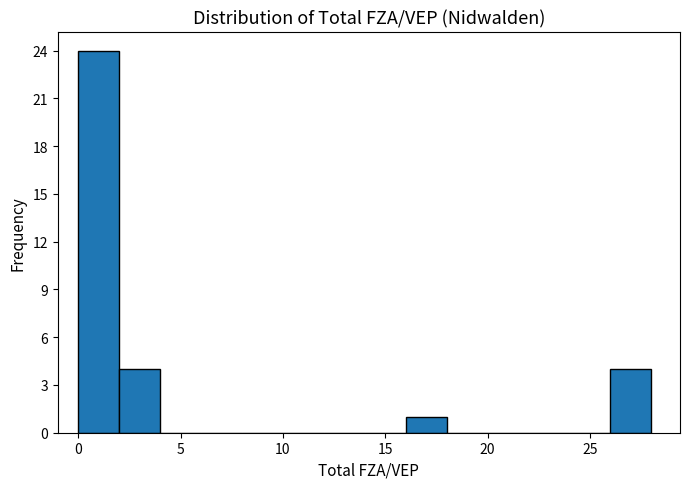

What is the height of the bar covering 26 to 28 on the x-axis? The values are not printed on the chart, so give them approximately, as read against the axis.

4